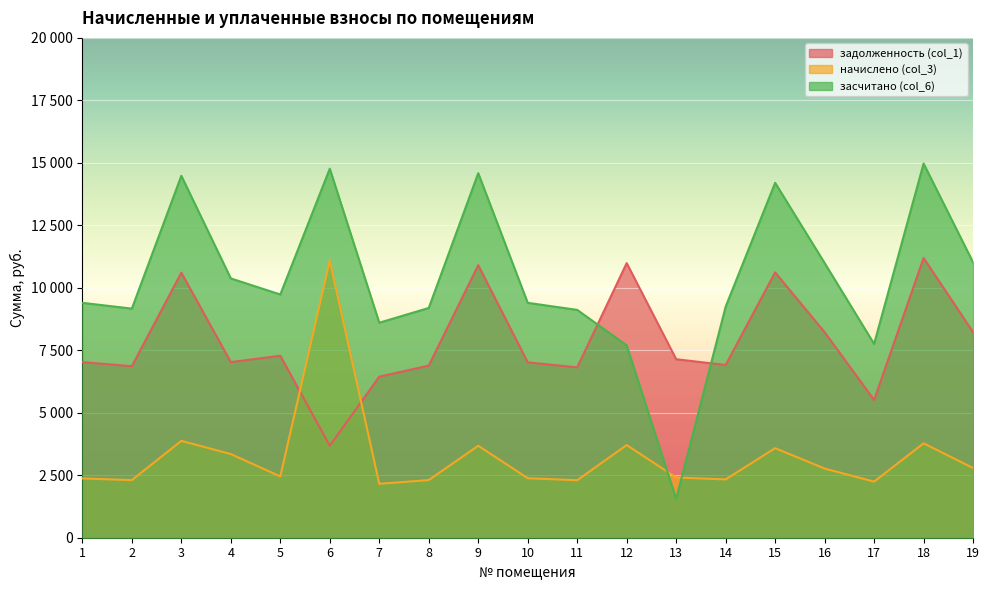

What is the difference between the highest and lowest values at 3?

10607.2